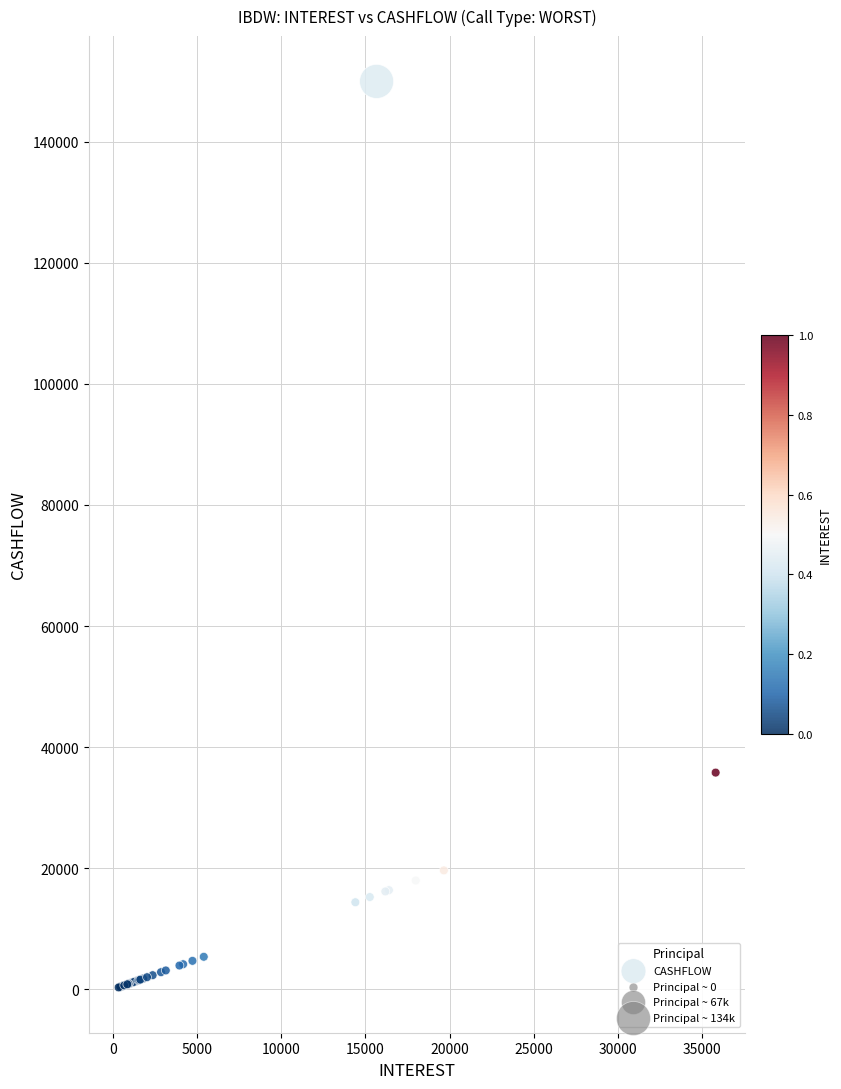

What Y value in the scatter plot is closest to 75131?

35807.3